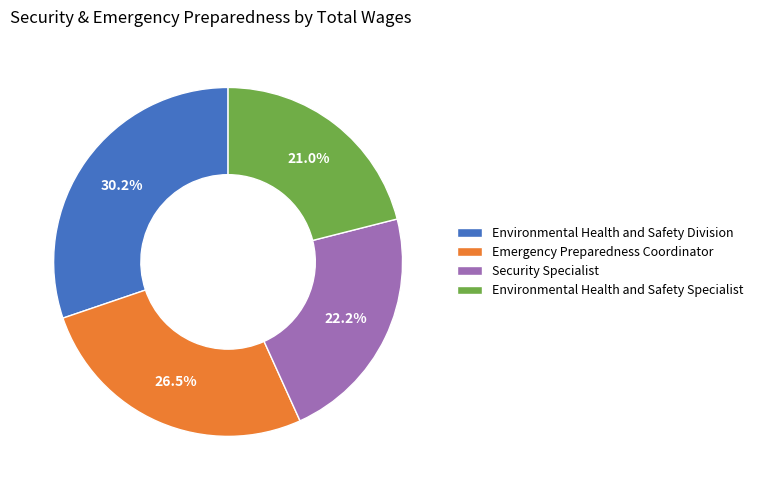

Rank the categories by value from highest to lowest.

Environmental Health and Safety Division, Emergency Preparedness Coordinator, Security Specialist, Environmental Health and Safety Specialist